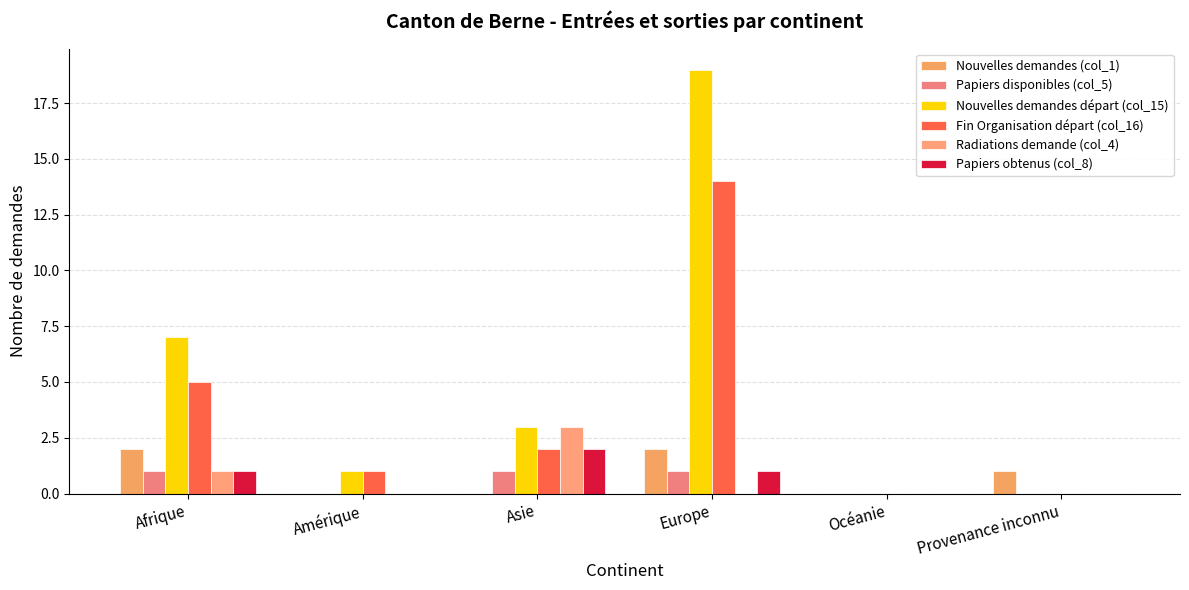

Count the number of data series in this chart.

6